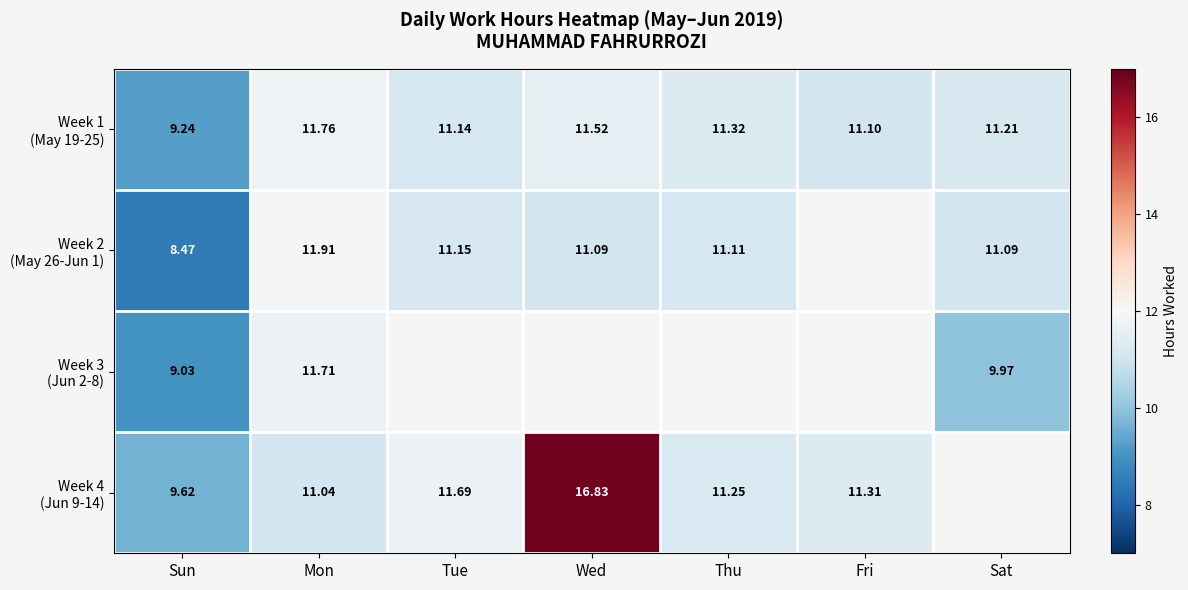

At which category is the sum across all series the highest?

Mon